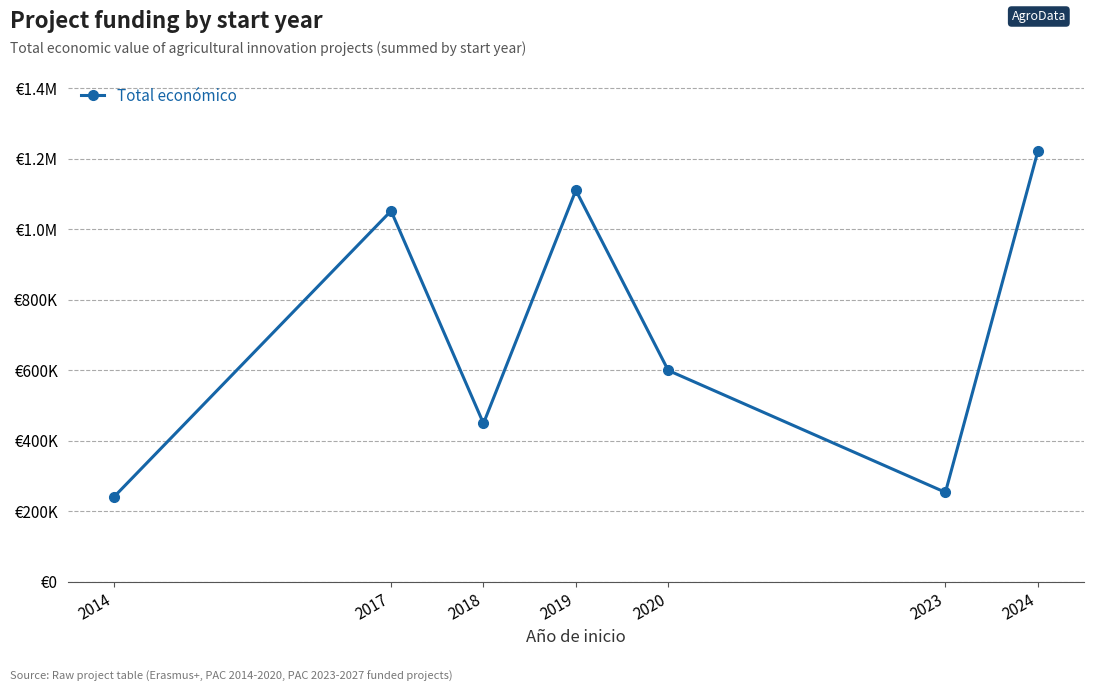

Rank the categories by value from highest to lowest.

2024, 2019, 2017, 2020, 2018, 2023, 2014